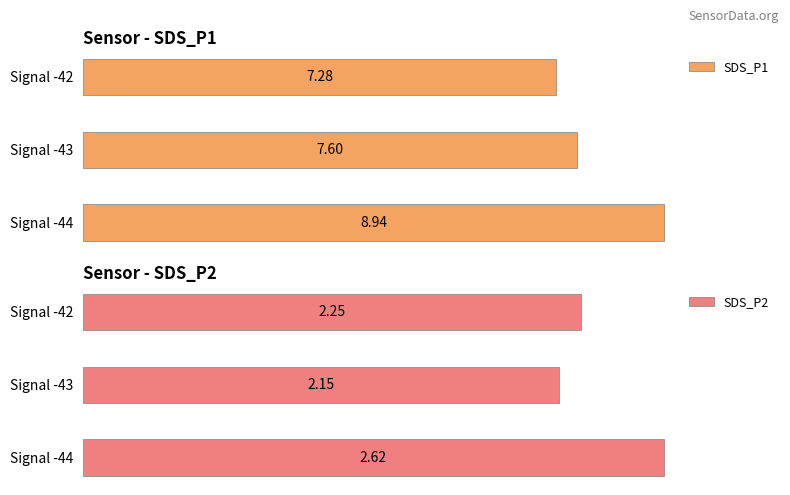

Which series has the widest spread of values?

SDS_P1